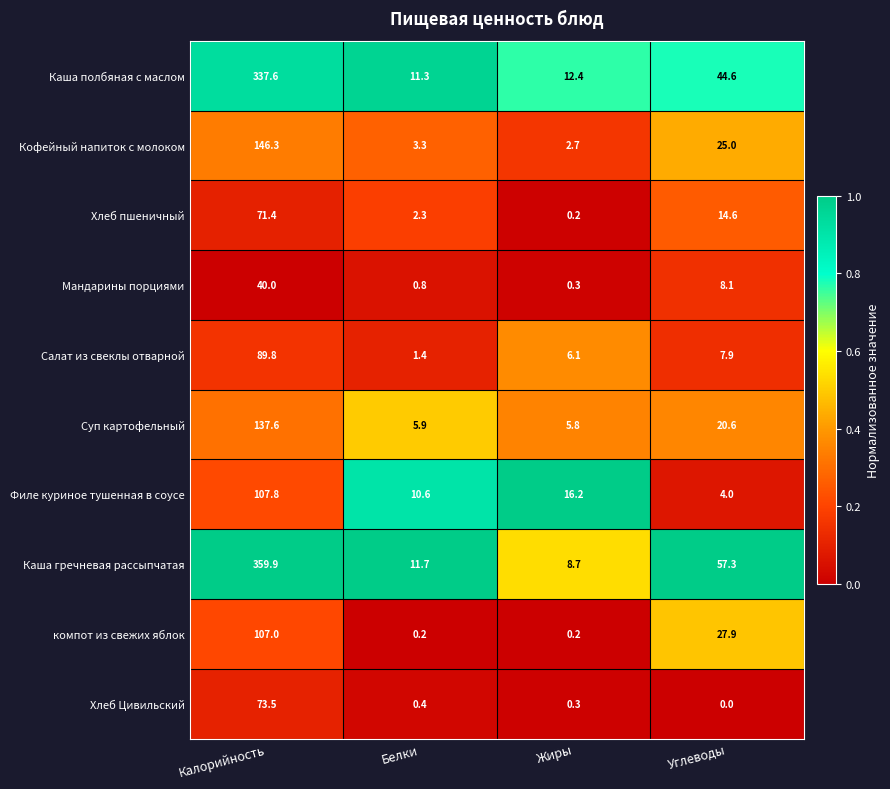

Rank the series by their maximum value, from lowest to highest.

Мандарины порциями, Хлеб пшеничный, Хлеб Цивильский, Cалат из свеклы отварной, компот из свежих яблок, Филе куриное тушенная в соусе, Суп картофельный, Кофейный напиток с молоком, Каша полбяная с маслом, Каша гречневая рассыпчатая